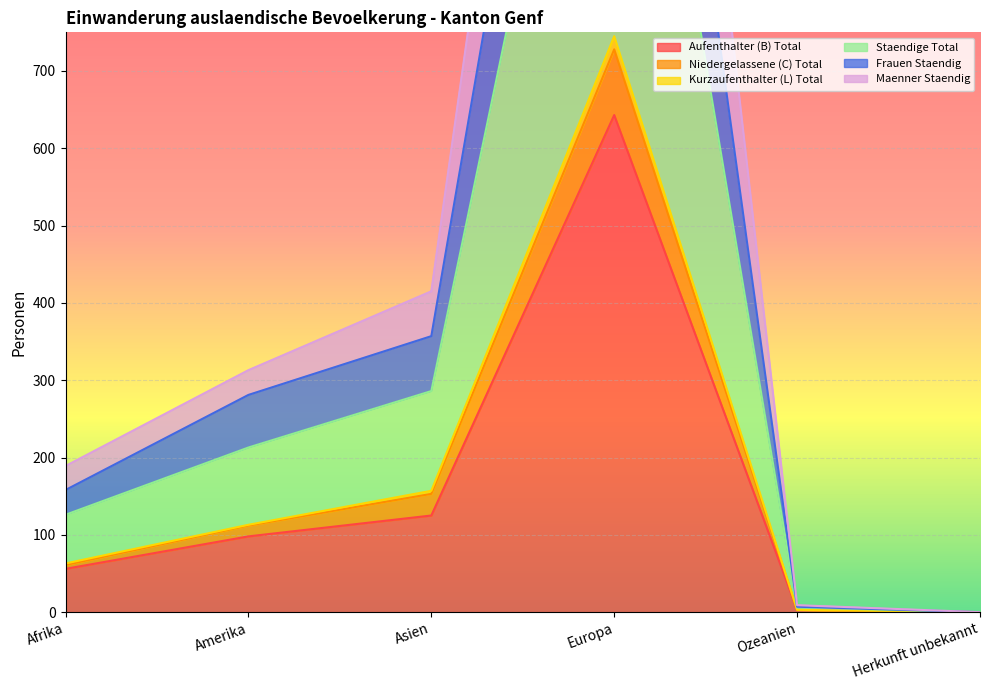

At how many categories does at least one series exceed 1309?

1